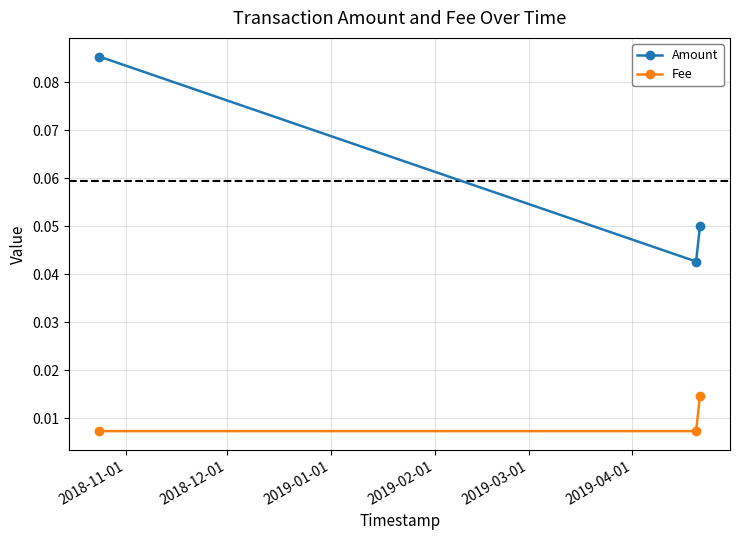

At how many categories does at least one series exceed 0?

3